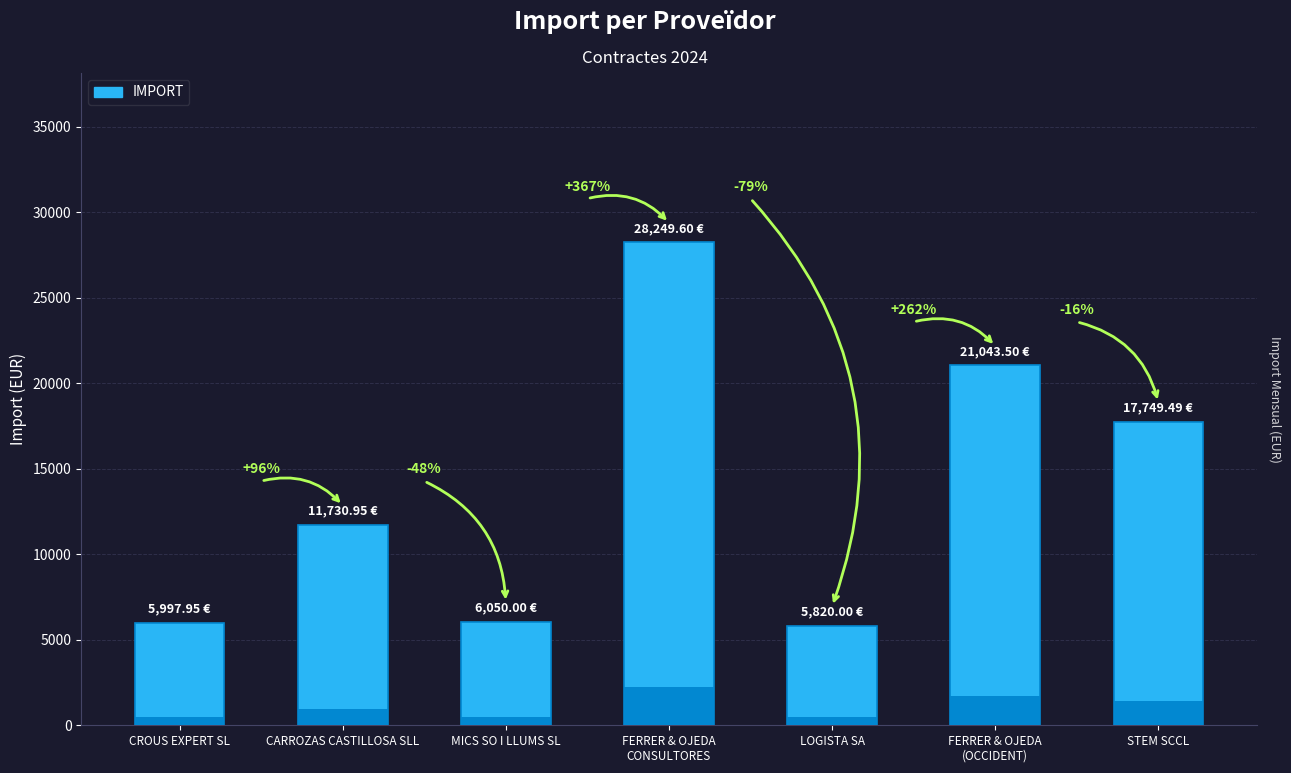

What is the value of the 7th bar from the left?

17749.5